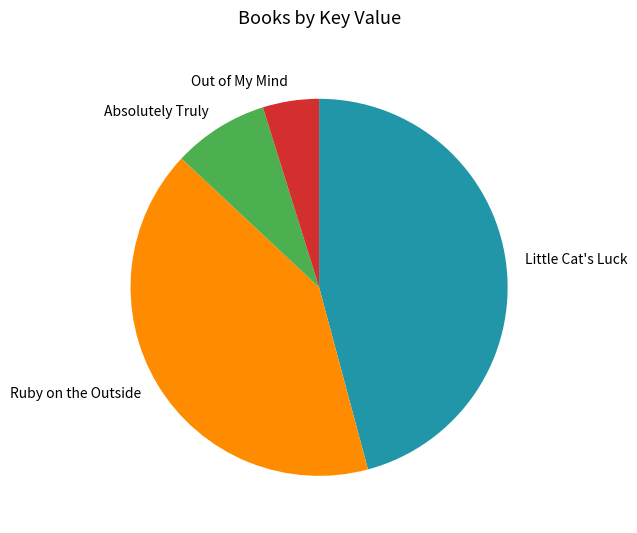

Between Out of My Mind and Little Cat's Luck, which is larger?

Little Cat's Luck